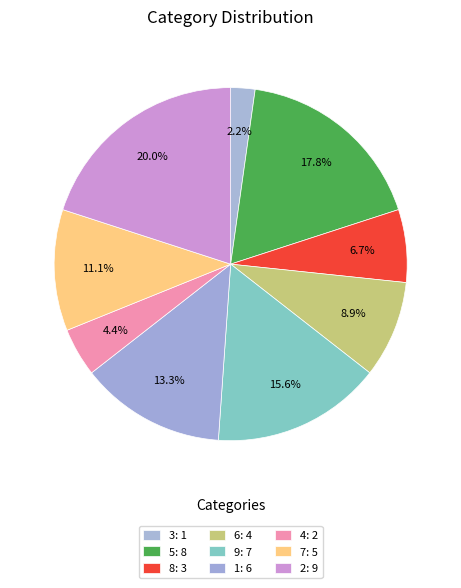

How many slices are in this pie chart?

9